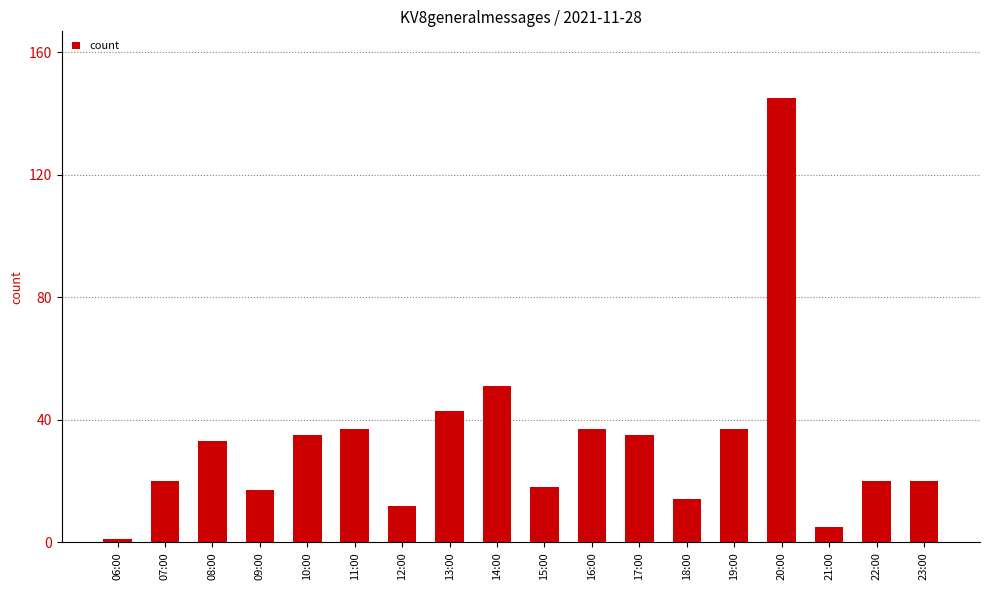

Are the bars grouped side by side (vs. stacked)?

No